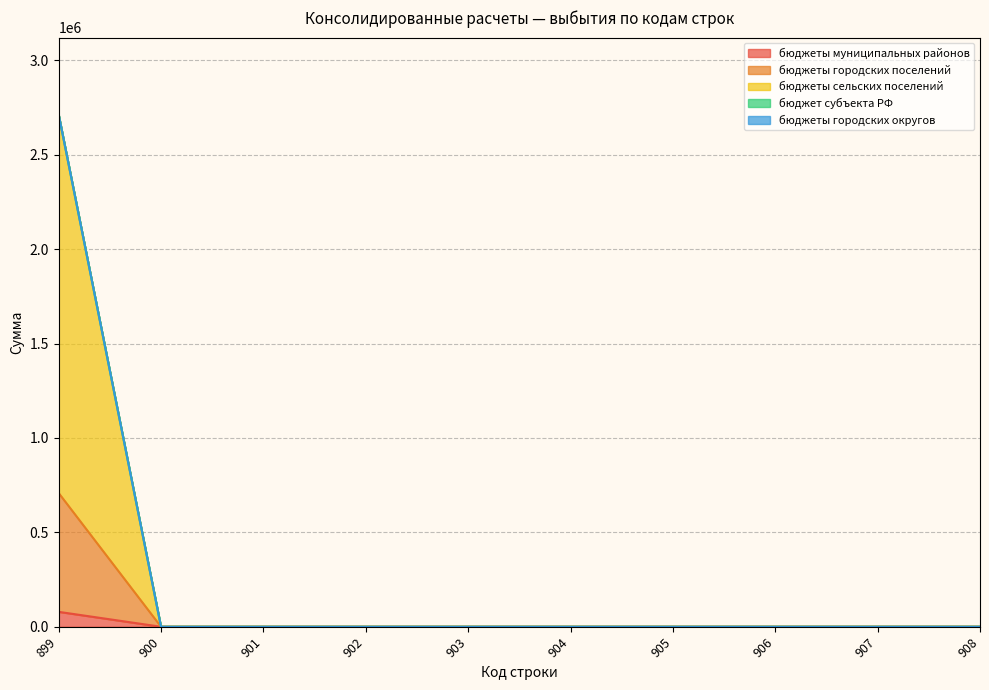

What is the maximum value shown in the chart?

2713830.2